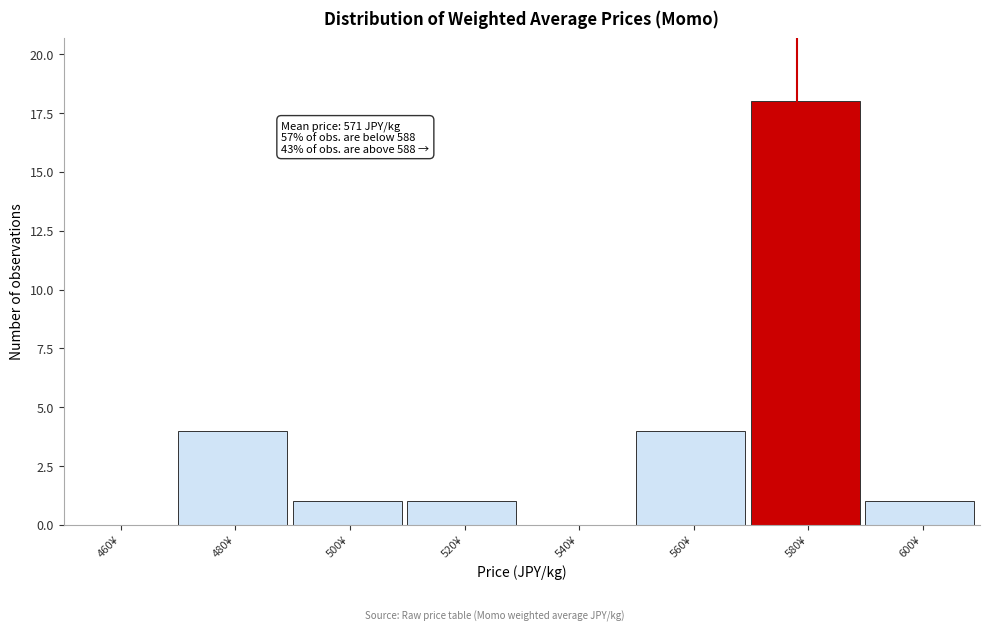

Reading right to left, what are all the values shown in this chart?

600¥=1	580¥=18	560¥=4	540¥=0	520¥=1	500¥=1	480¥=4	460¥=0